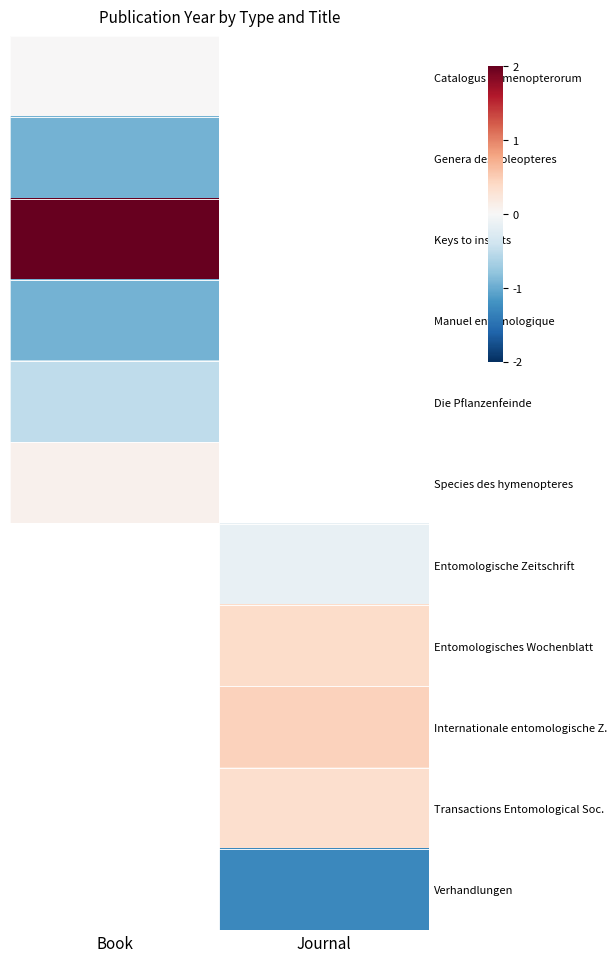

Read the Genera des coleopteres value at Book.

-1.0